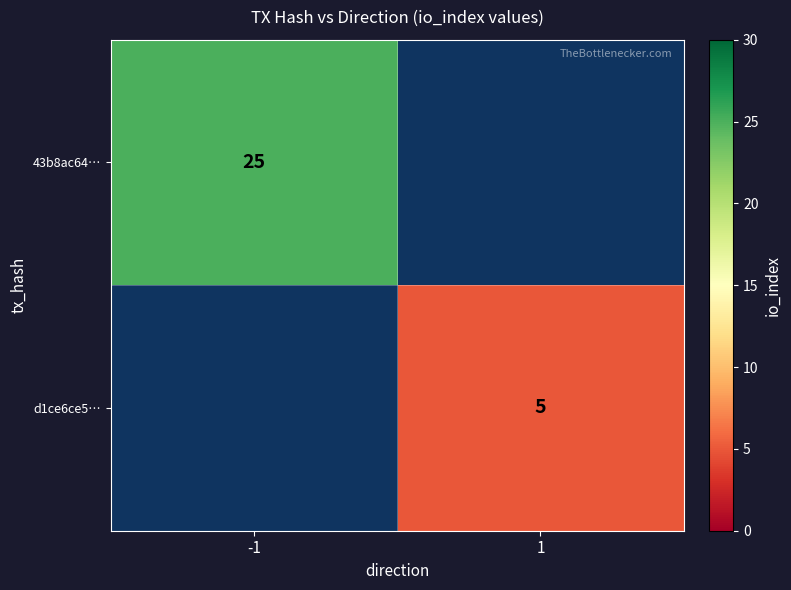

True or false: d1ce6ce5… has a value of 3 at 1.

False